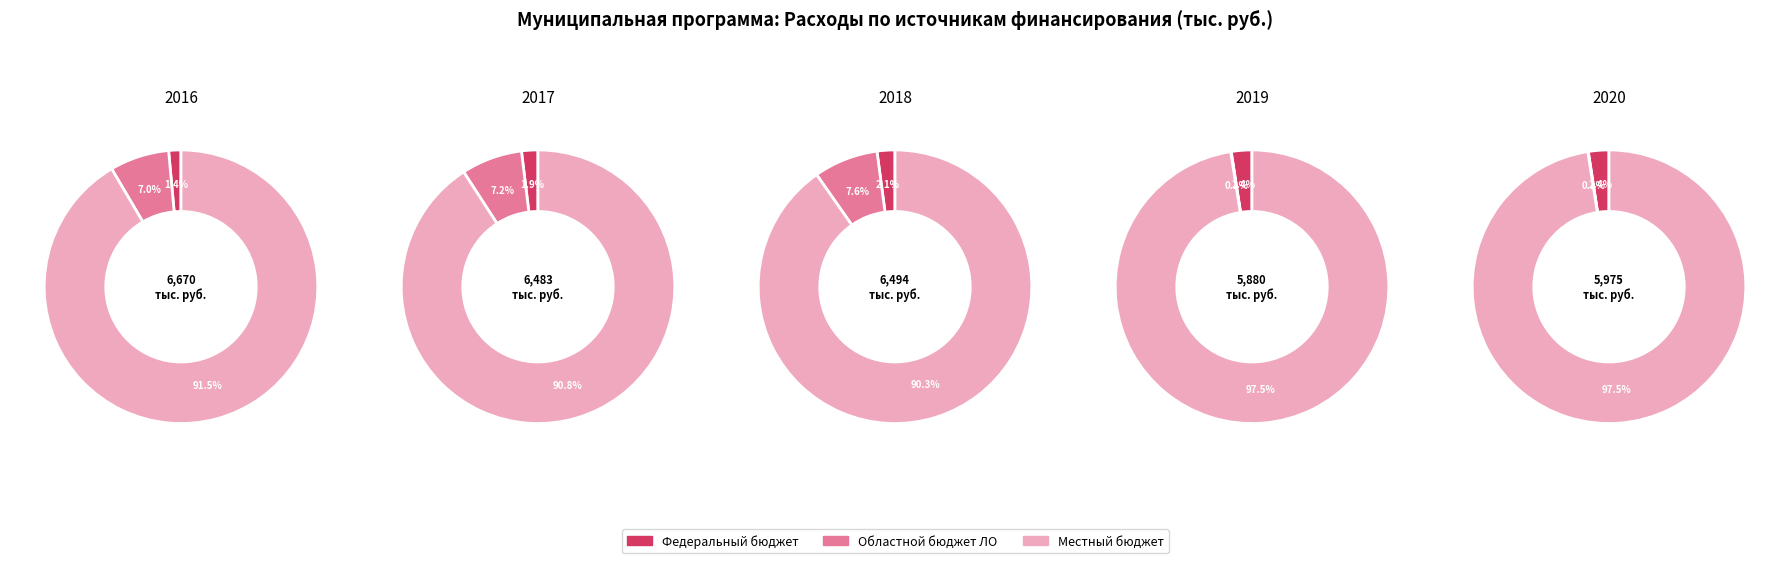

Does 2020 account for over 50% of the chart?

No